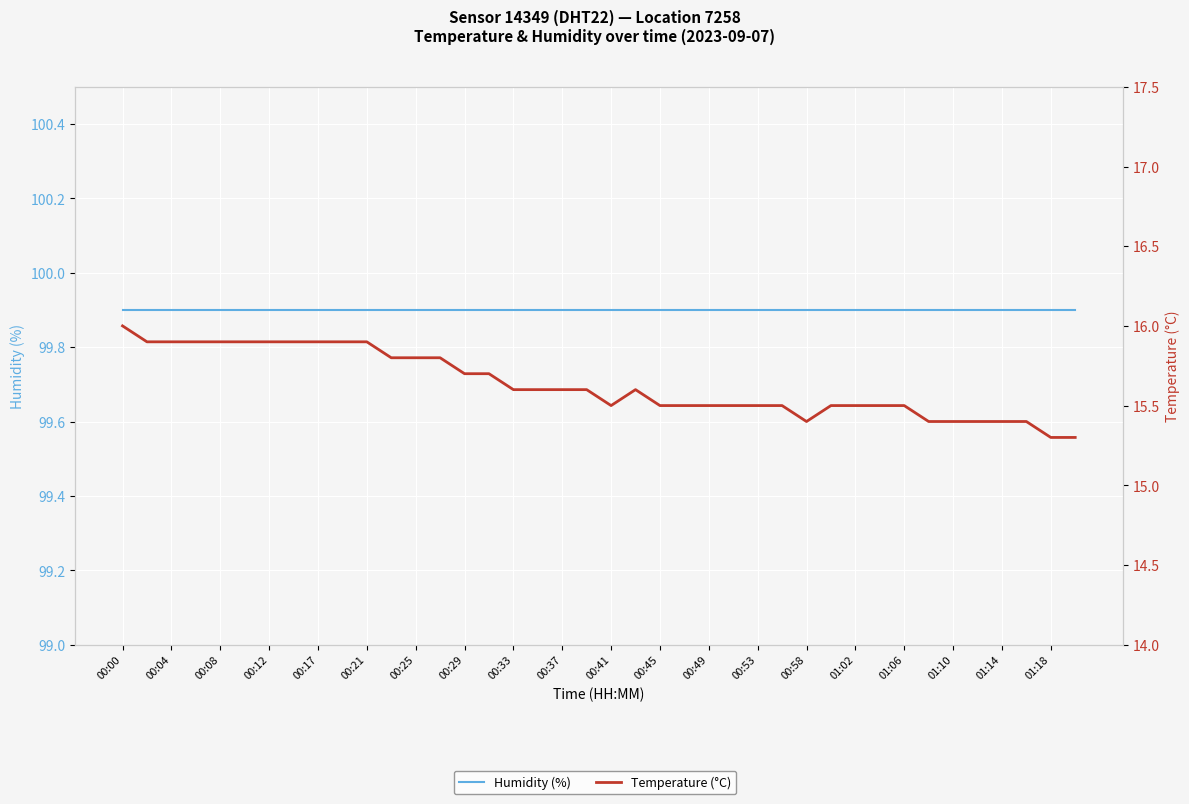

Is it true that Temperature (°C) equals 15.9 at 00:04?

True